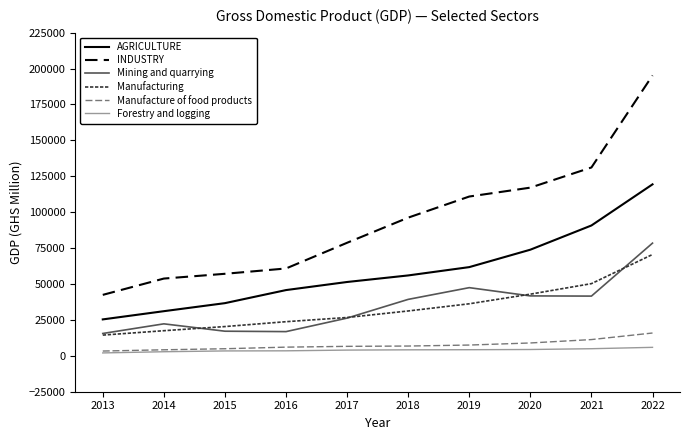

How many values in the Mining and quarrying series are below 39296?

5